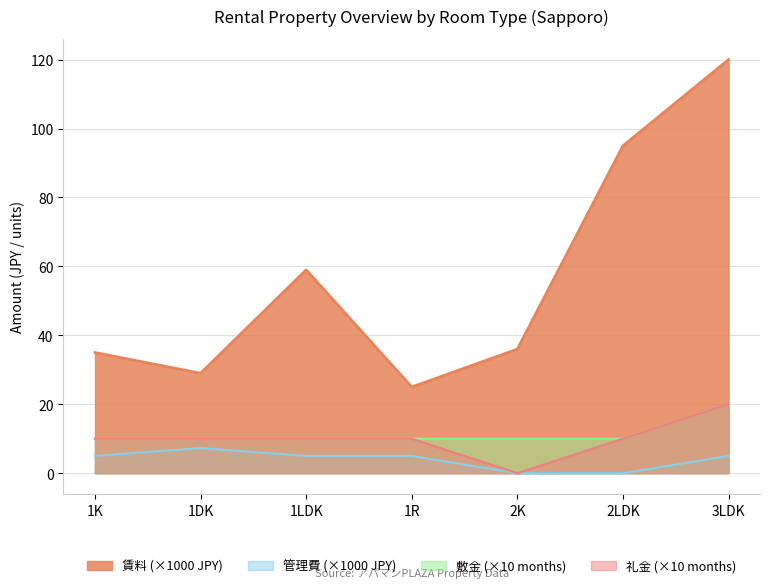

At which category is the sum across all series the highest?

3LDK